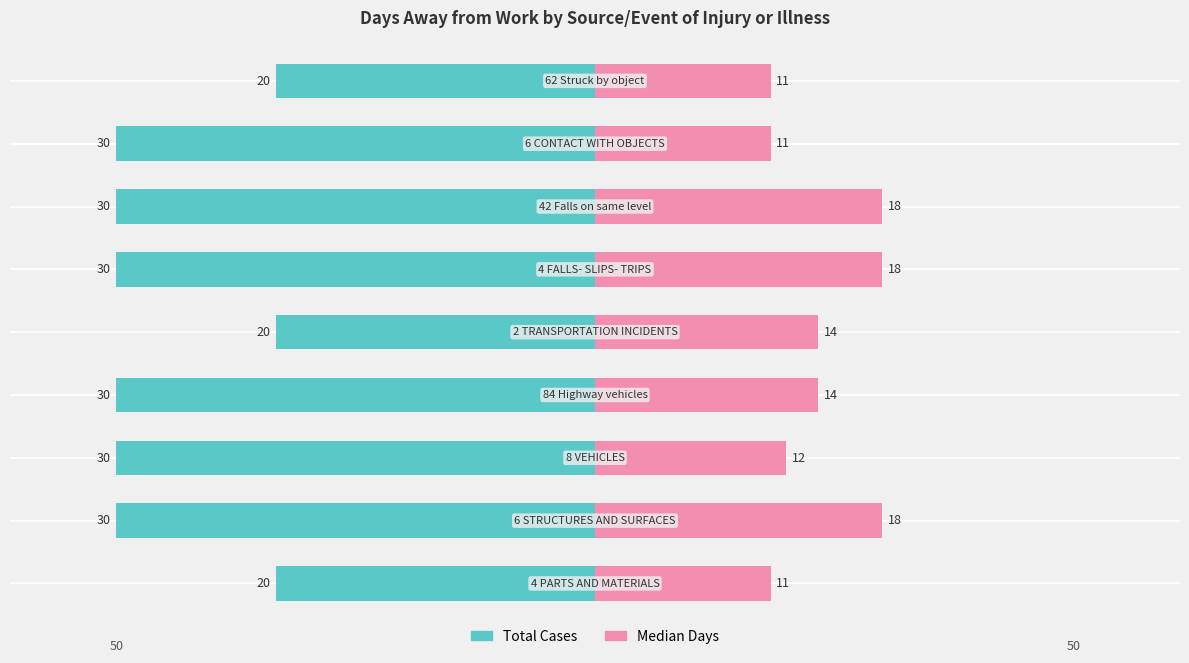

At how many categories does at least one series exceed -12?

9